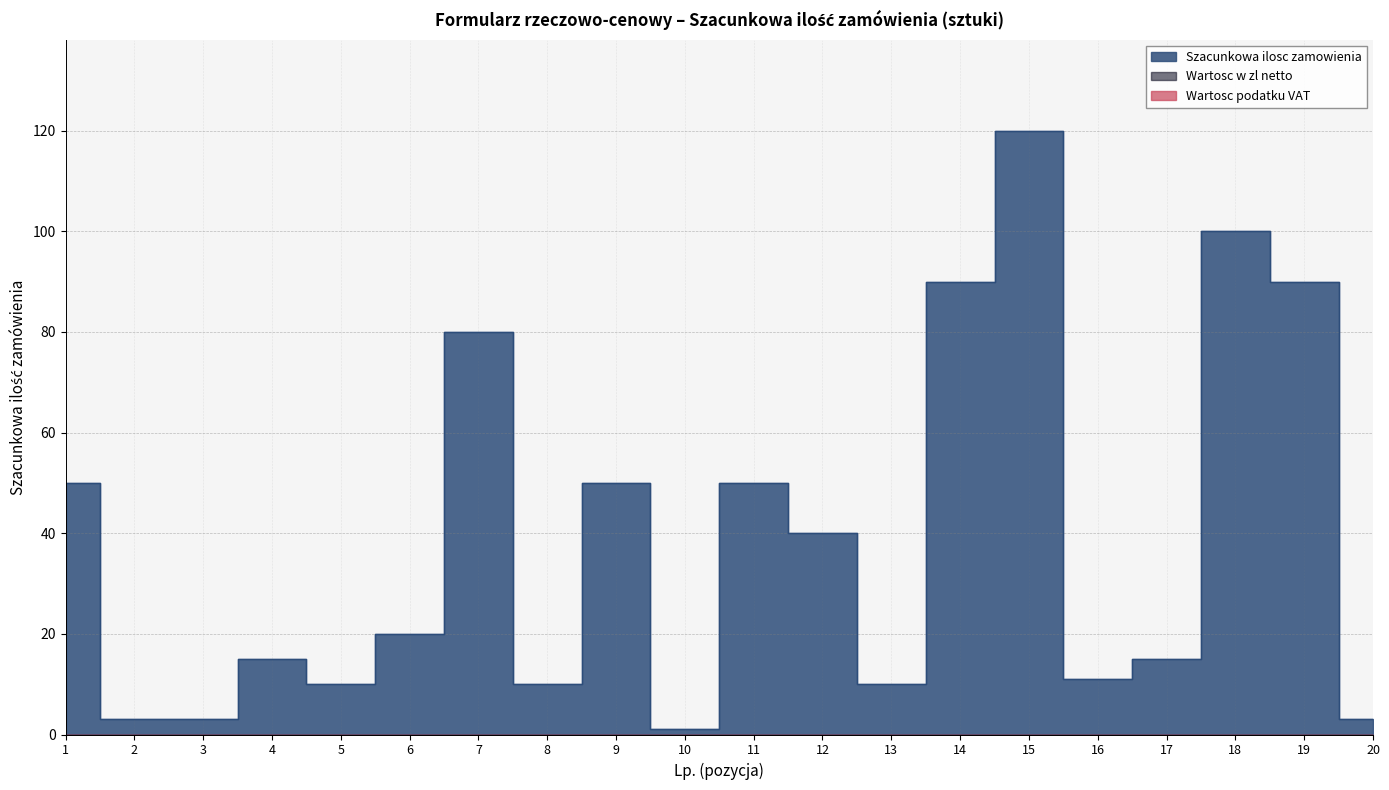

List the series in order of their peak value, highest first.

Szacunkowa ilosc zamowienia, Wartosc w zl netto, Wartosc podatku VAT